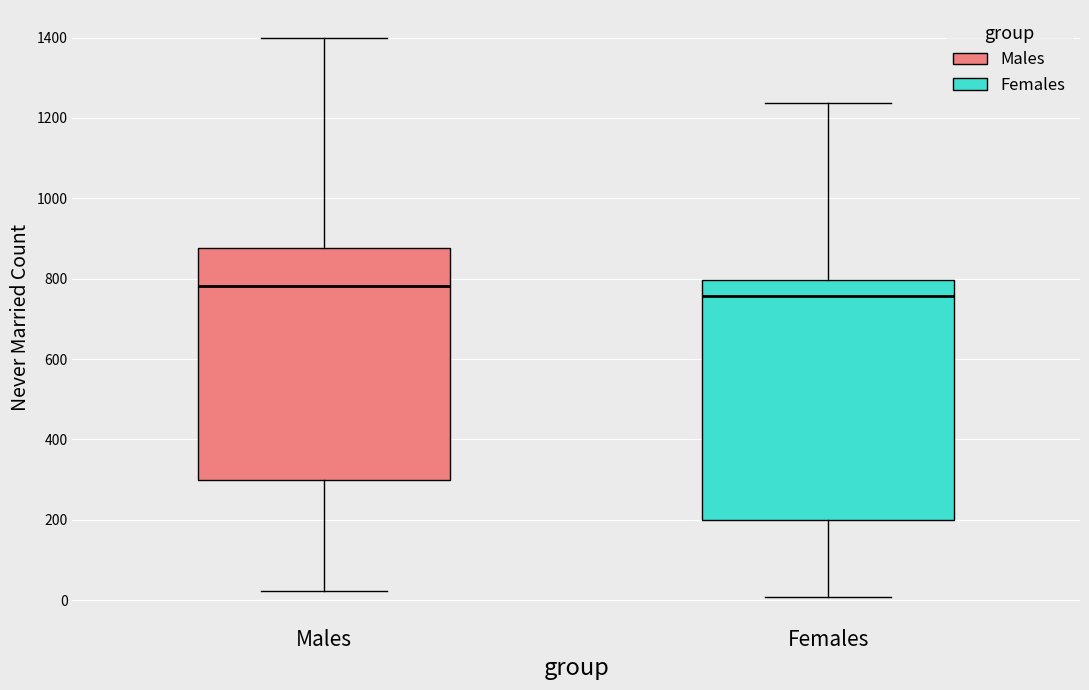

Where does the lower whisker of the box for Males end on the y-axis? The values are not printed on the chart, so give them approximately, as read against the axis.

20